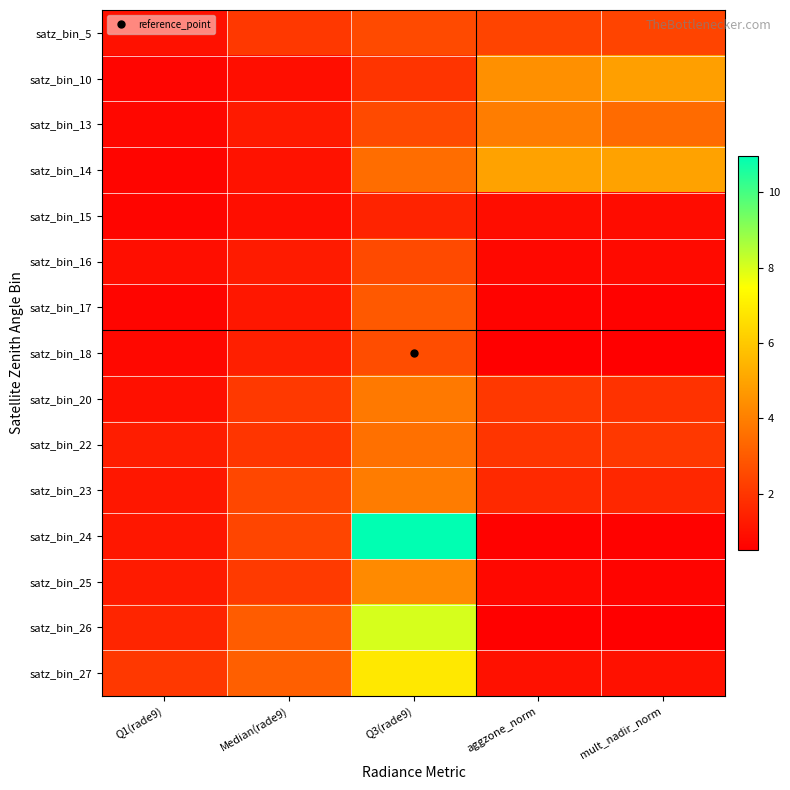

Reading left to right, what are all the values shown in this chart?

satz_bin_5: Q1(rade9)=1.0	Median(rade9)=2.1	Q3(rade9)=2.6	aggzone_norm=2.4	mult_nadir_norm=2.4
satz_bin_10: Q1(rade9)=0.7	Median(rade9)=0.9	Q3(rade9)=1.9	aggzone_norm=4.5	mult_nadir_norm=4.9
satz_bin_13: Q1(rade9)=0.7	Median(rade9)=1.2	Q3(rade9)=2.6	aggzone_norm=3.9	mult_nadir_norm=3.5
satz_bin_14: Q1(rade9)=0.7	Median(rade9)=1.0	Q3(rade9)=3.5	aggzone_norm=5.0	mult_nadir_norm=5.0
satz_bin_15: Q1(rade9)=0.7	Median(rade9)=0.9	Q3(rade9)=1.5	aggzone_norm=0.9	mult_nadir_norm=0.9
satz_bin_16: Q1(rade9)=0.9	Median(rade9)=1.3	Q3(rade9)=2.6	aggzone_norm=0.8	mult_nadir_norm=0.8
satz_bin_17: Q1(rade9)=0.7	Median(rade9)=1.2	Q3(rade9)=2.9	aggzone_norm=0.6	mult_nadir_norm=0.6
satz_bin_18: Q1(rade9)=0.7	Median(rade9)=1.4	Q3(rade9)=2.6	aggzone_norm=0.5	mult_nadir_norm=0.5
satz_bin_20: Q1(rade9)=1.0	Median(rade9)=2.1	Q3(rade9)=3.8	aggzone_norm=2.1	mult_nadir_norm=1.9
satz_bin_22: Q1(rade9)=1.3	Median(rade9)=2.0	Q3(rade9)=3.6	aggzone_norm=2.0	mult_nadir_norm=2.1
satz_bin_23: Q1(rade9)=1.2	Median(rade9)=2.5	Q3(rade9)=3.9	aggzone_norm=1.7	mult_nadir_norm=1.6
satz_bin_24: Q1(rade9)=1.2	Median(rade9)=2.4	Q3(rade9)=11.0	aggzone_norm=0.6	mult_nadir_norm=0.6
satz_bin_25: Q1(rade9)=1.3	Median(rade9)=2.1	Q3(rade9)=4.3	aggzone_norm=0.8	mult_nadir_norm=0.7
satz_bin_26: Q1(rade9)=1.5	Median(rade9)=3.0	Q3(rade9)=8.0	aggzone_norm=0.6	mult_nadir_norm=0.6
satz_bin_27: Q1(rade9)=2.1	Median(rade9)=3.1	Q3(rade9)=6.8	aggzone_norm=1.0	mult_nadir_norm=1.0